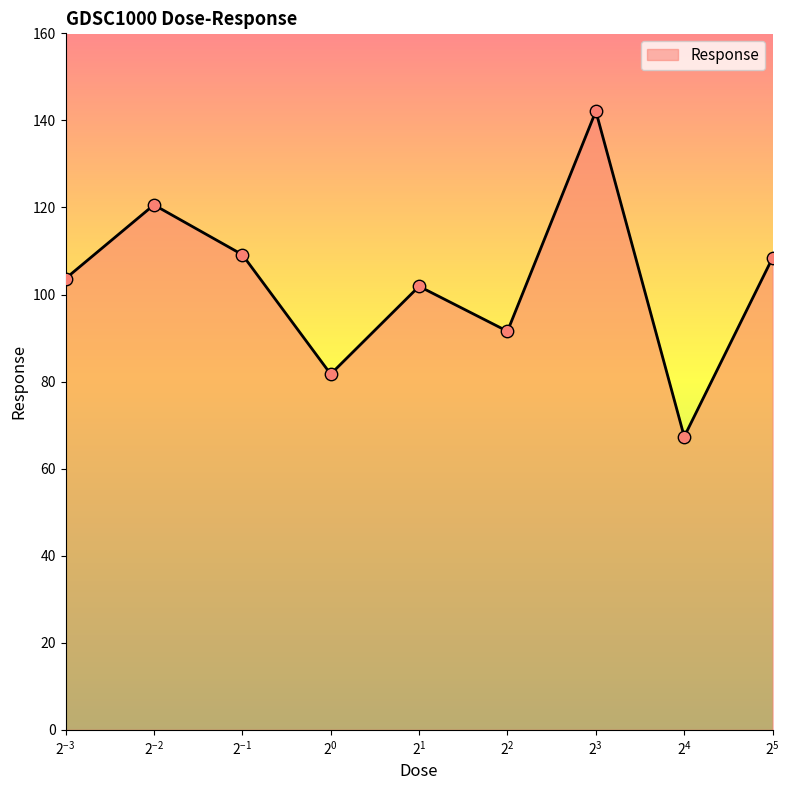

What is the minimum value shown in the chart?

67.3